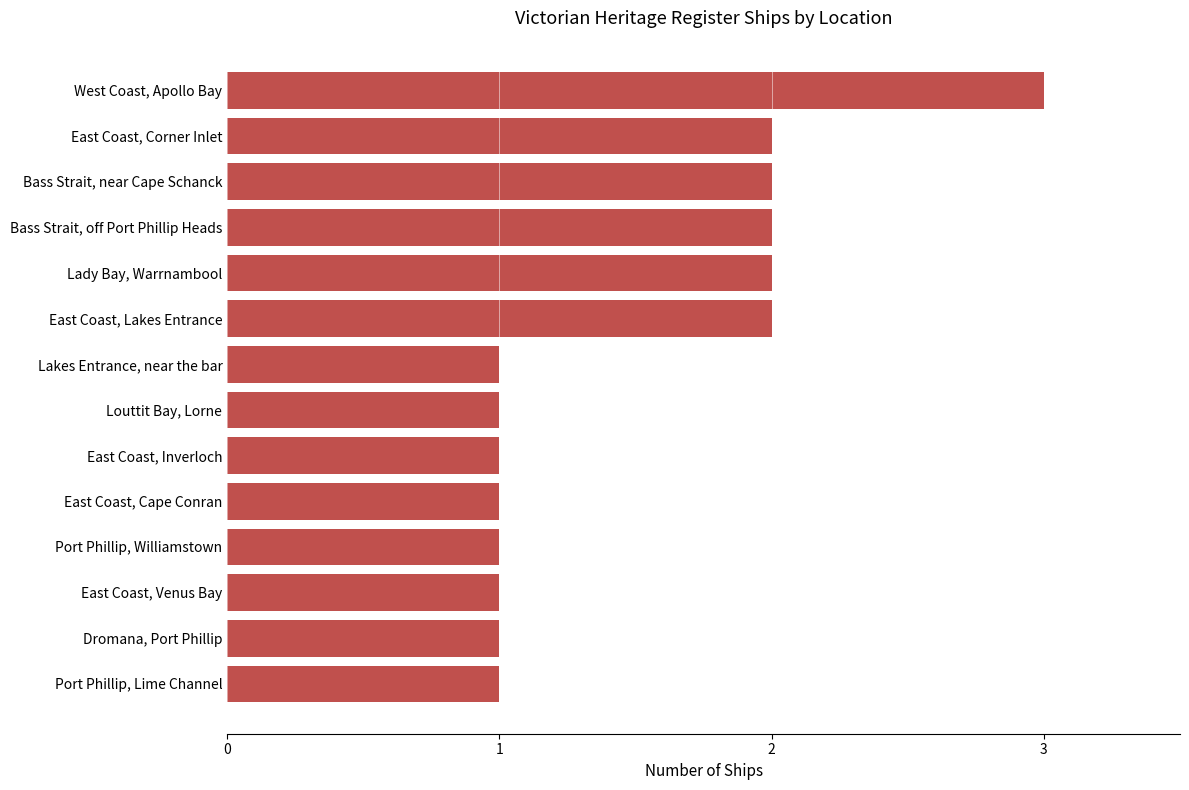

What is the sum of the values at East Coast, Cape Conran and Bass Strait, off Port Phillip Heads?

3